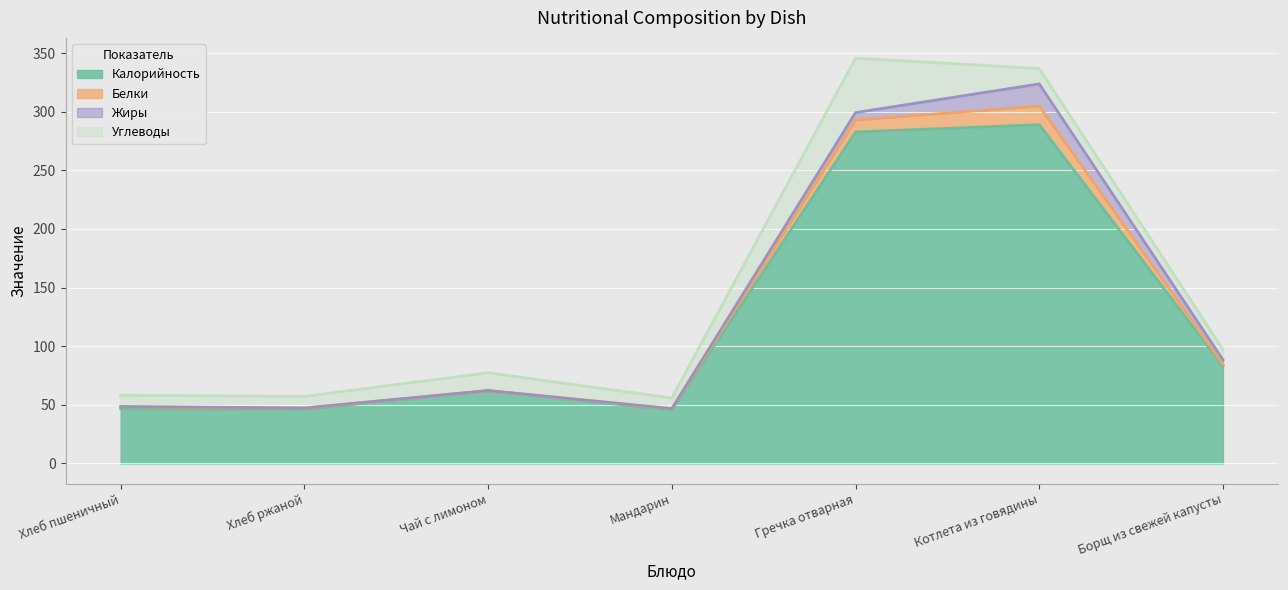

The value of Жиры at Борщ из свежей капусты is 3.9. True or false?

True